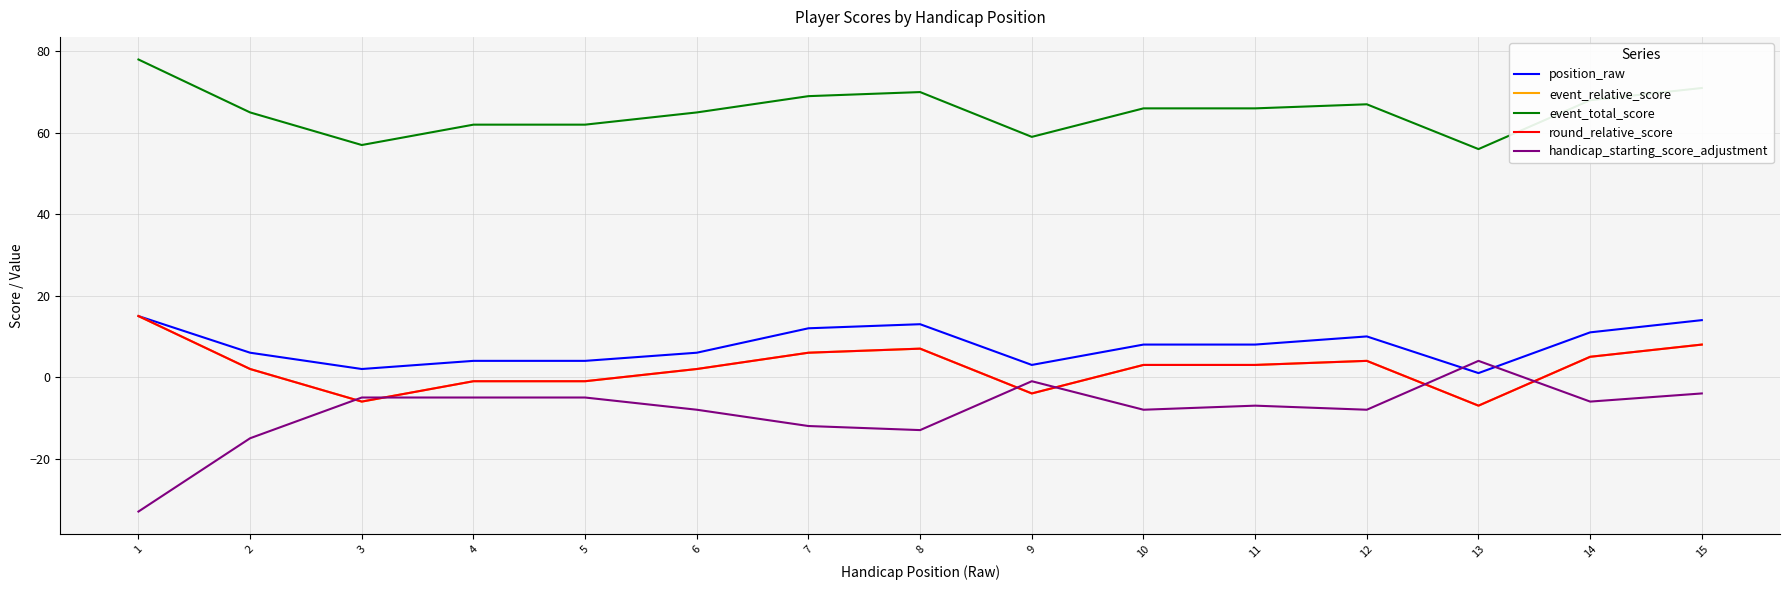

True or false: event_total_score has more than 1 points higher than both neighbors.

True